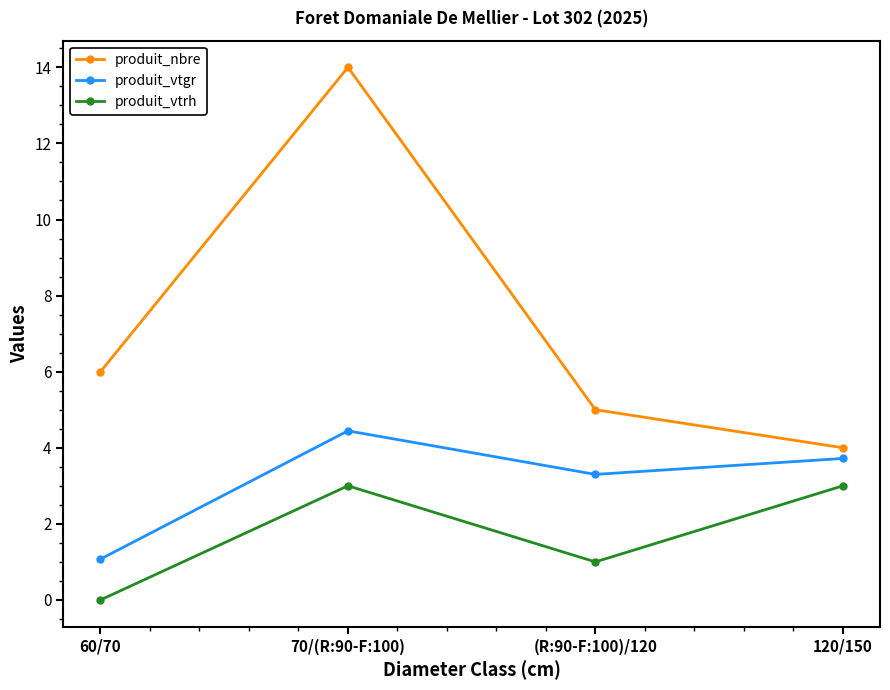

True or false: produit_vtrh and produit_nbre intersect in this chart.

False